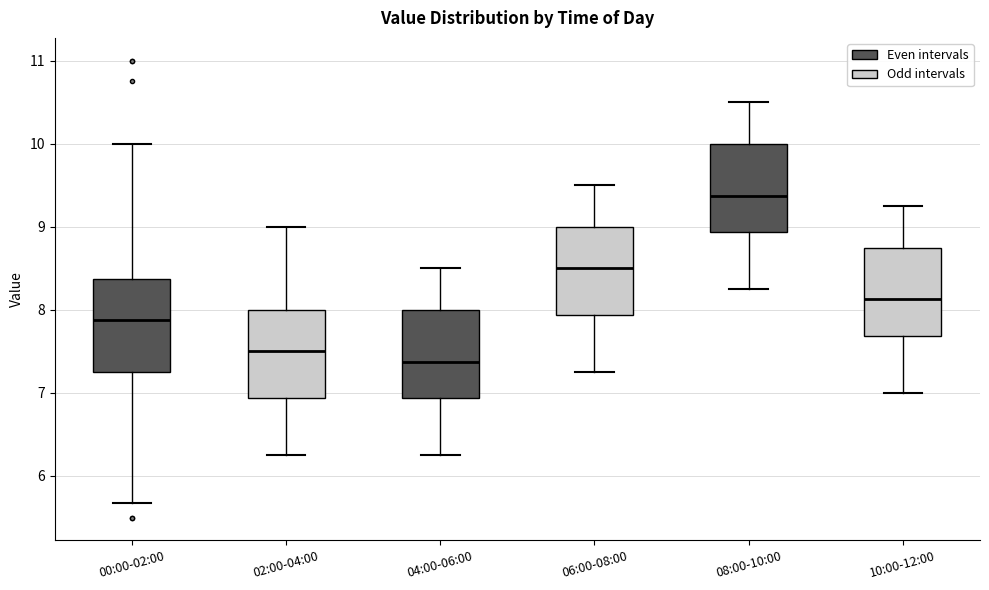

Reading left to right, transcribe this box plot: for each box, give where its median line is, the range the box spans, and where its two whiskers end, as read against the y-axis. The values are not printed on the chart, so give them approximately, as read against the axis.

00:00-02:00: median 7.9, box 7.3 to 8.4, whiskers 5.7 to 10.0
02:00-04:00: median 7.5, box 6.9 to 8.0, whiskers 6.3 to 9.0
04:00-06:00: median 7.4, box 6.9 to 8.0, whiskers 6.3 to 8.5
06:00-08:00: median 8.5, box 7.9 to 9.0, whiskers 7.3 to 9.5
08:00-10:00: median 9.4, box 8.9 to 10.0, whiskers 8.3 to 10.5
10:00-12:00: median 8.1, box 7.7 to 8.8, whiskers 7.0 to 9.3